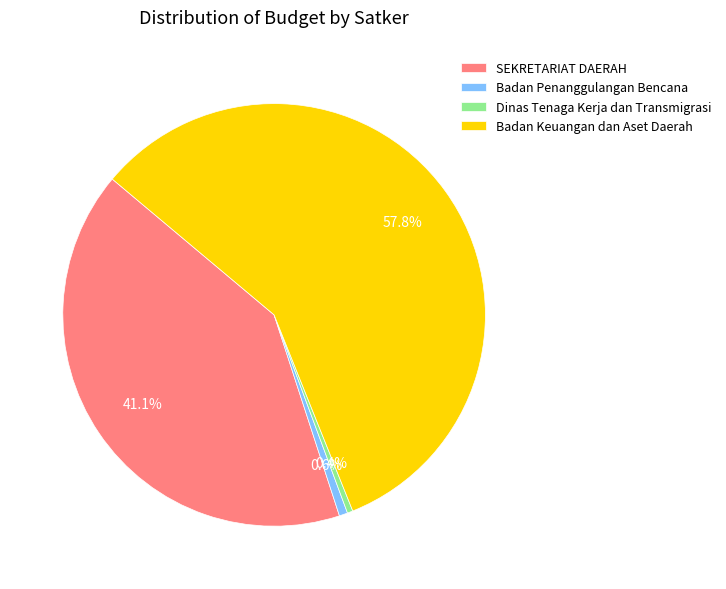

Which has a higher value, SEKRETARIAT DAERAH or Badan Keuangan dan Aset Daerah?

Badan Keuangan dan Aset Daerah